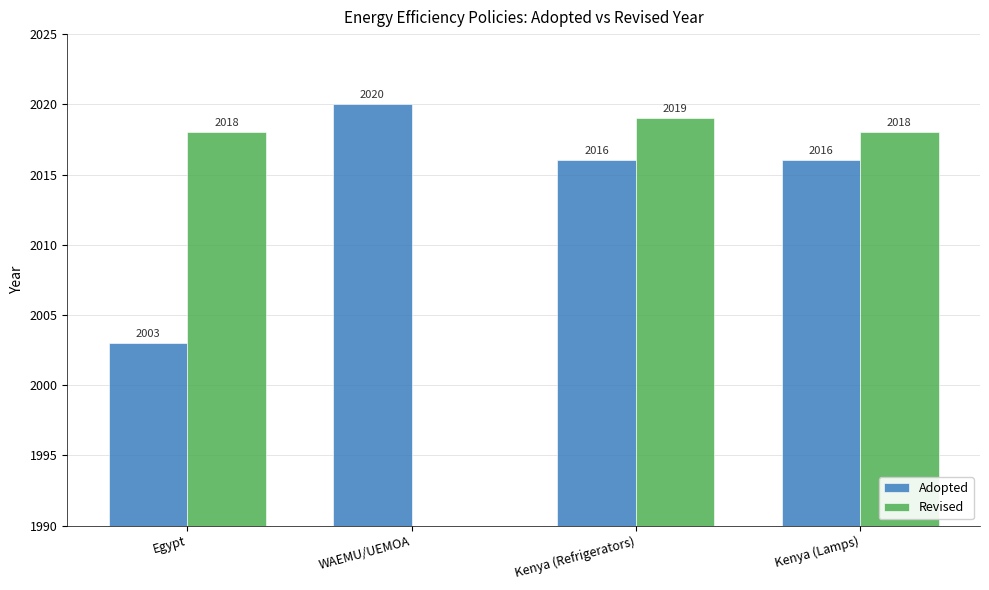

Where is Revised nearest to the value 1009?

Egypt